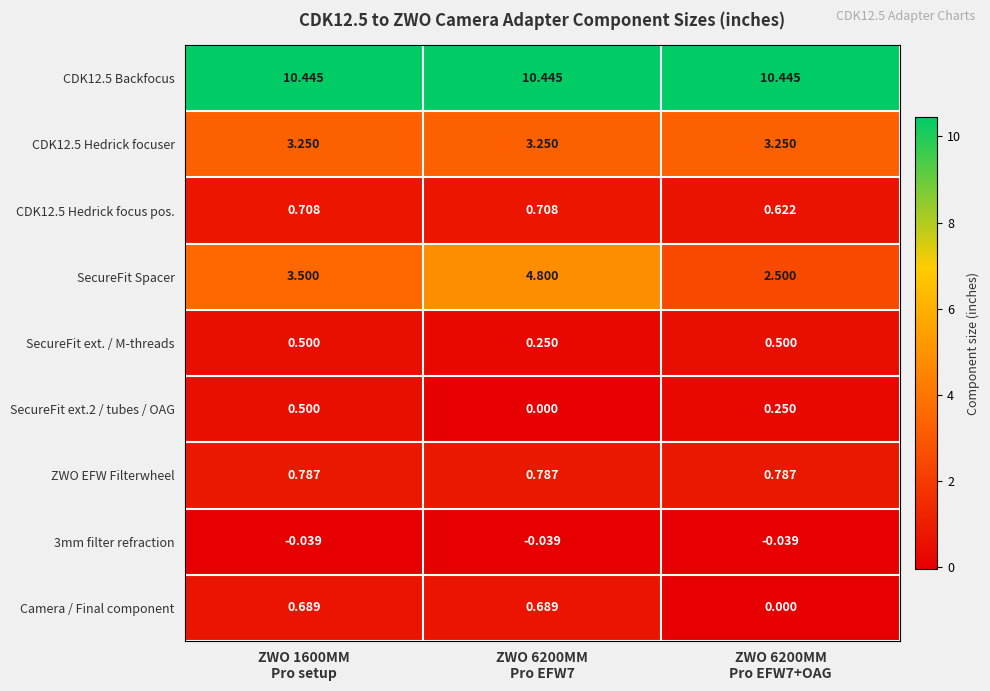

Which series has the widest spread of values?

SecureFit Spacer